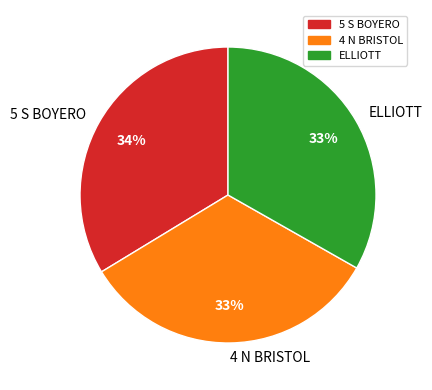

Does 5 S BOYERO represent more than half of the total?

No